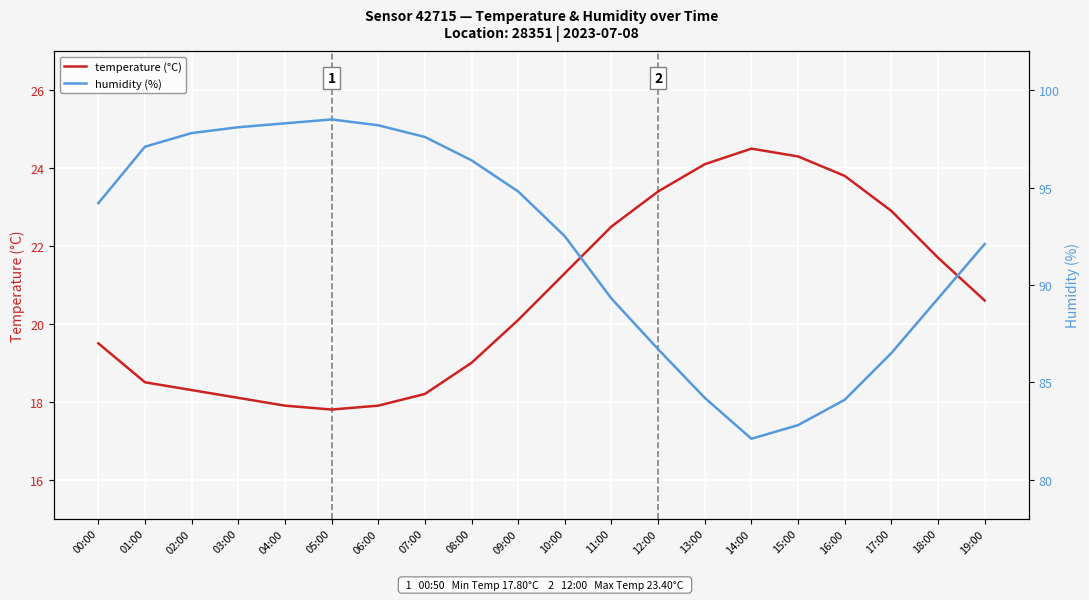

What is the difference between the maximum and second lowest values in the humidity (%) series?

15.7